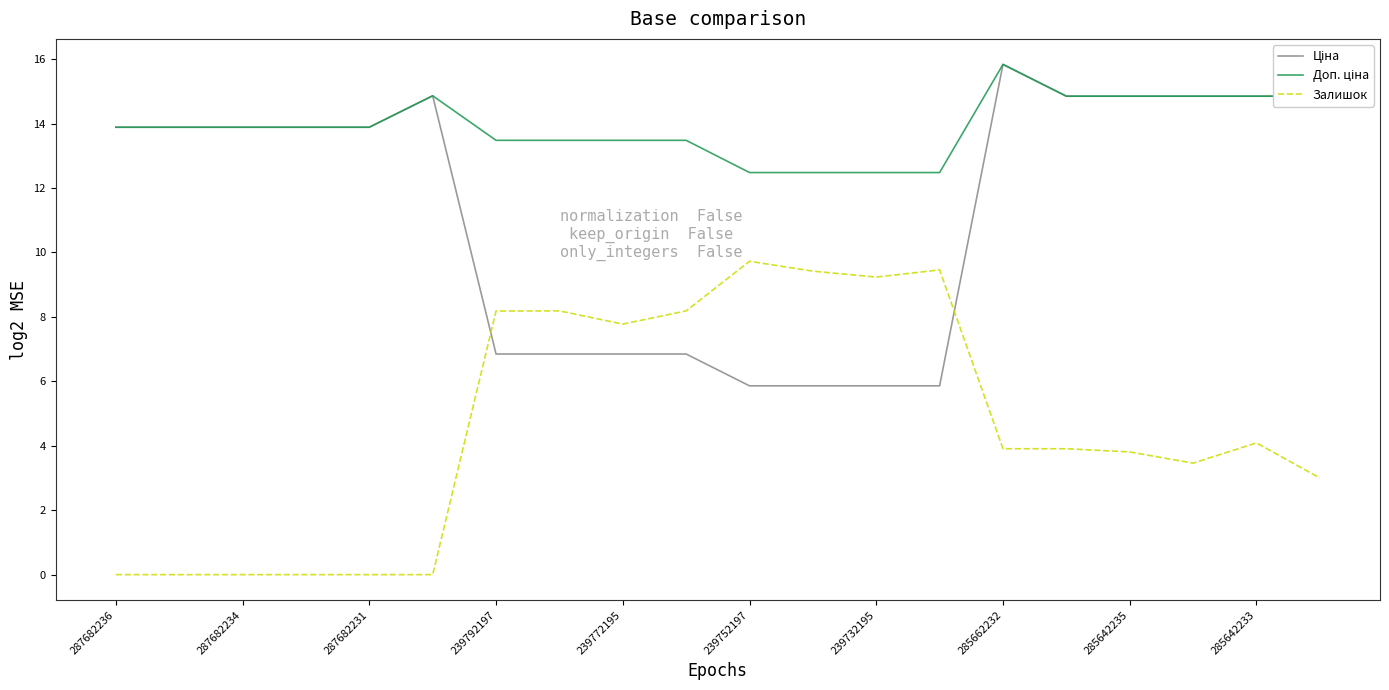

Is this an area chart (filled region under the line)?

No